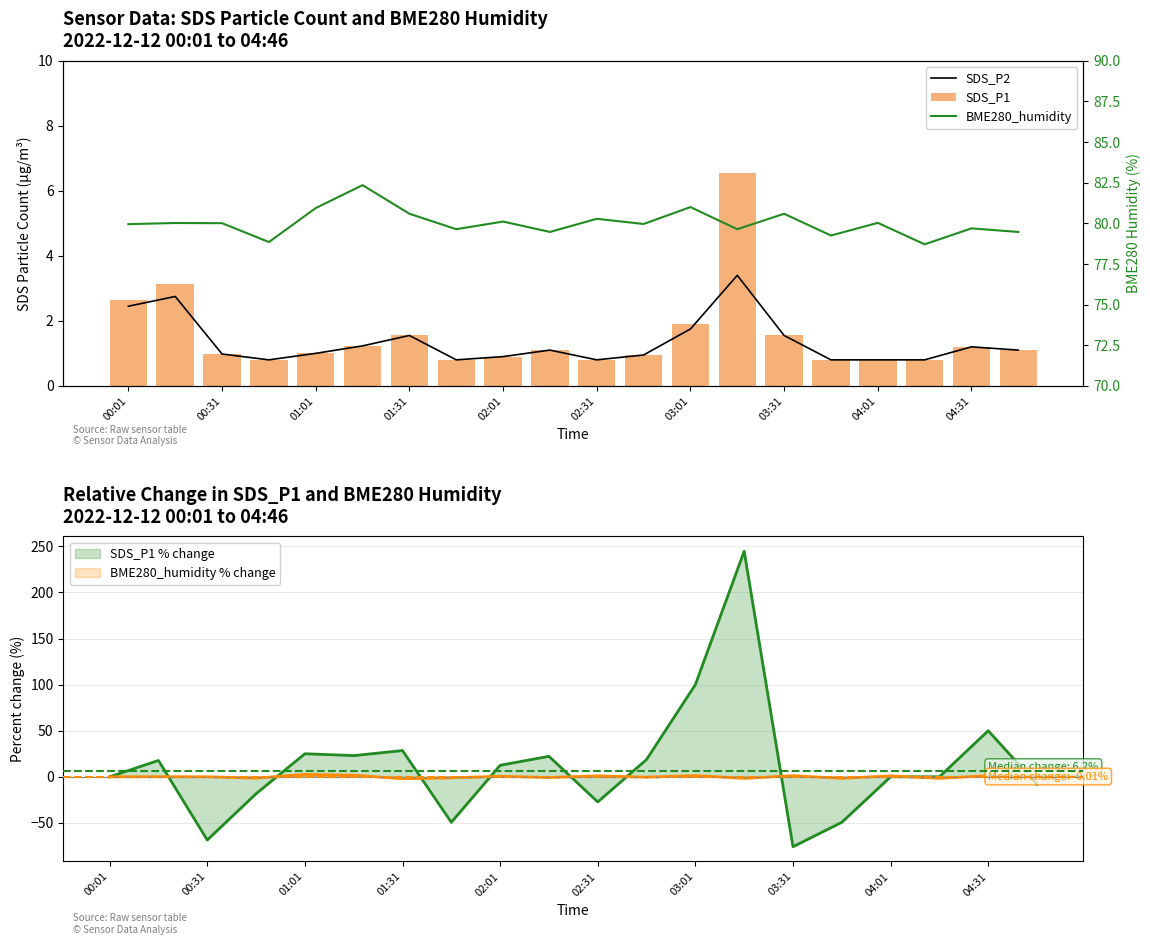

The value of BME280_humidity at 17 is 78.7. True or false?

True